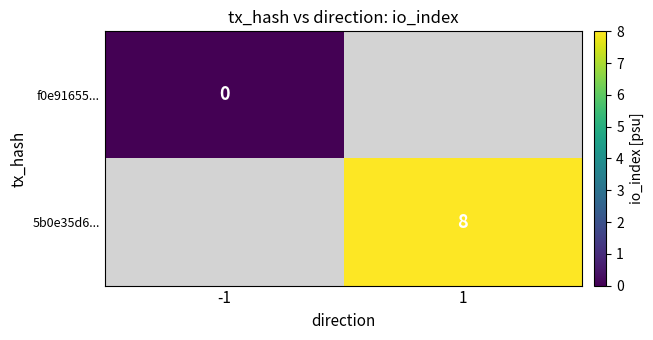

Is the value of 5b0e35d6... at 1 greater than the value of f0e91655... at -1?

Yes